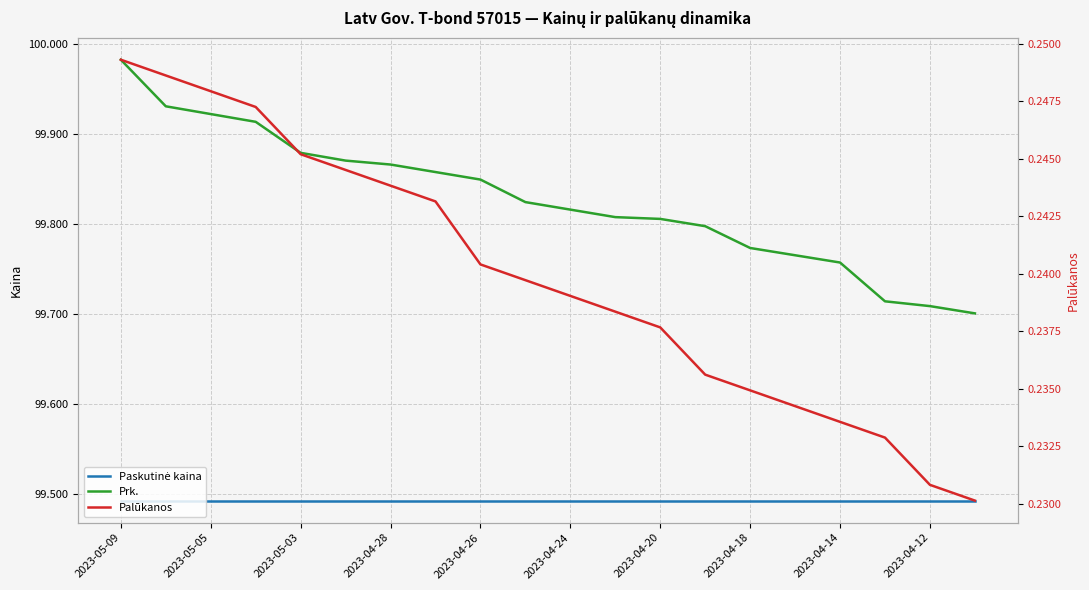

Is the value of Paskutinė kaina at 13 greater than the value of Prk. at 12?

No